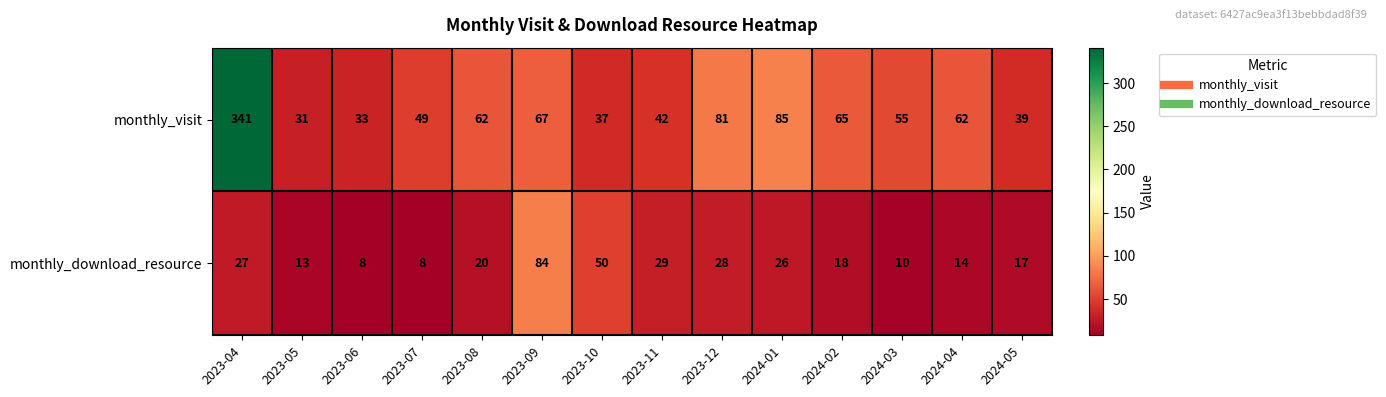

Reading left to right, transcribe all the data shown in this chart.

monthly_visit: 2023-04=341	2023-05=31	2023-06=33	2023-07=49	2023-08=62	2023-09=67	2023-10=37	2023-11=42	2023-12=81	2024-01=85	2024-02=65	2024-03=55	2024-04=62	2024-05=39
monthly_download_resource: 2023-04=27	2023-05=13	2023-06=8	2023-07=8	2023-08=20	2023-09=84	2023-10=50	2023-11=29	2023-12=28	2024-01=26	2024-02=18	2024-03=10	2024-04=14	2024-05=17